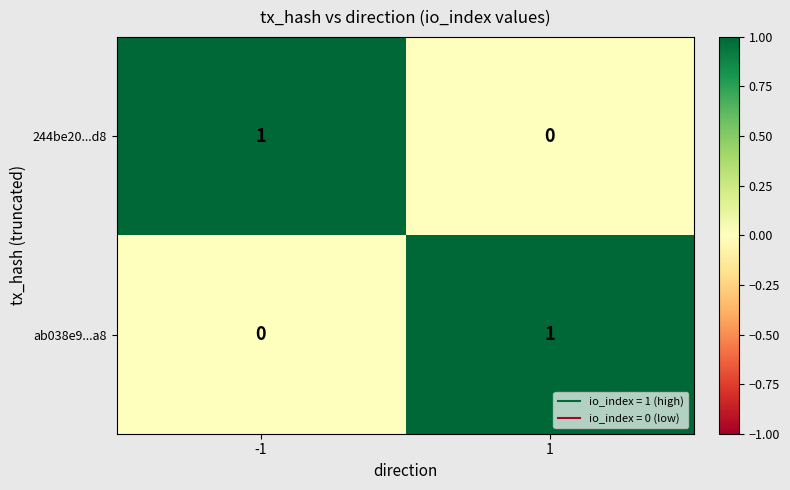

The value of ab038e9...a8 at 1 is 1. True or false?

True